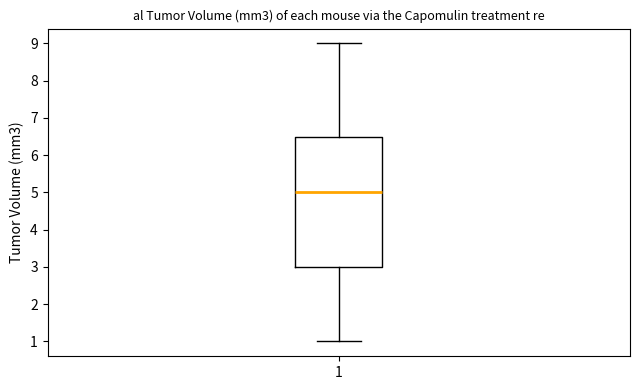

Transcribe this box plot: give where the median line is, the range the box spans, and where the two whiskers end, as read against the y-axis. The values are not printed on the chart, so give them approximately, as read against the axis.

median 5.0, box 3.0 to 6.5, whiskers 1.0 to 9.0